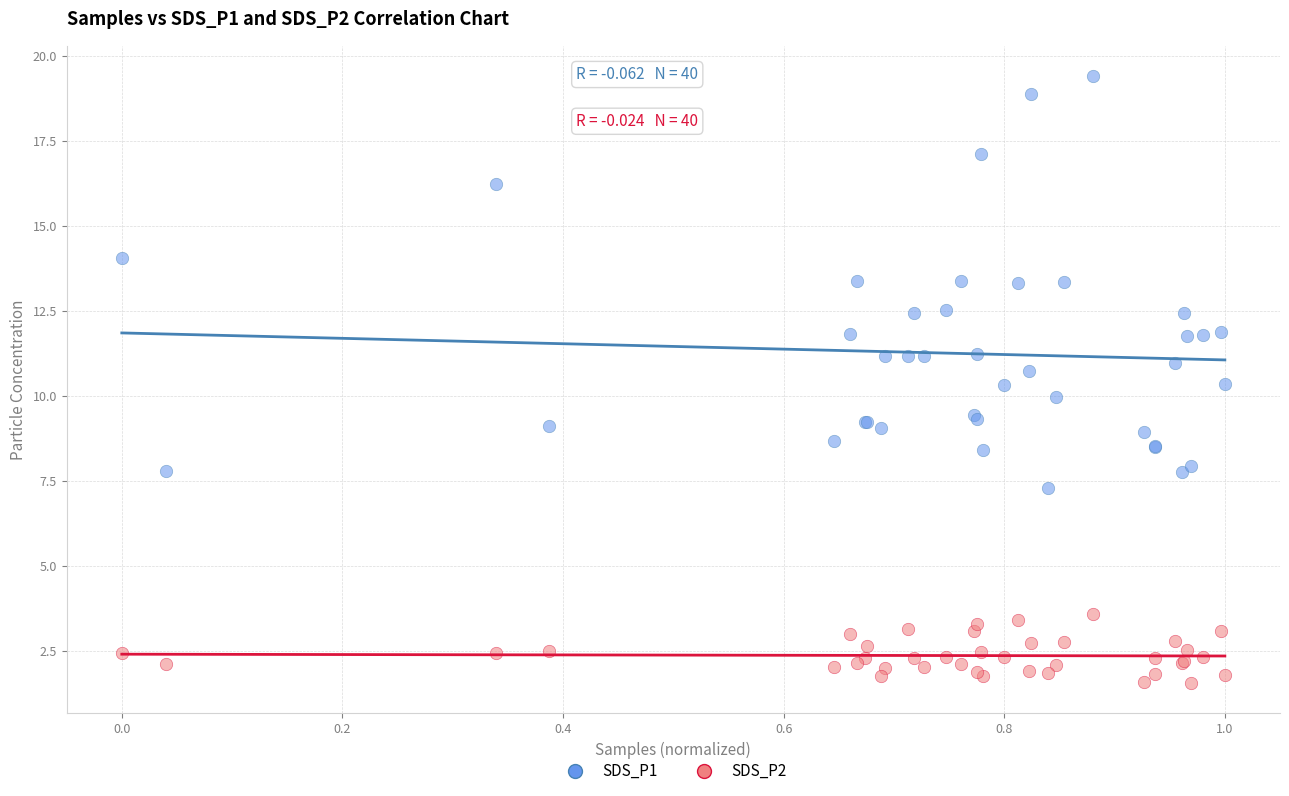

Which series contains the highest Y value?

SDS_P1